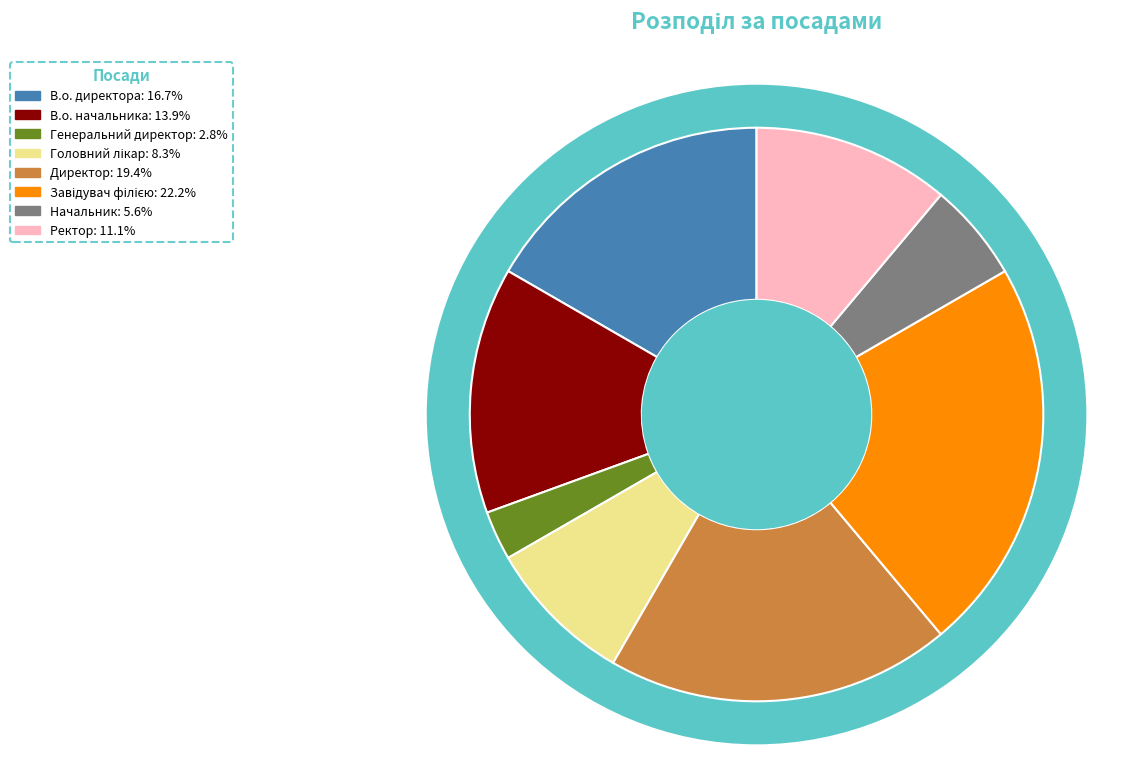

How many segments does this pie chart have?

8